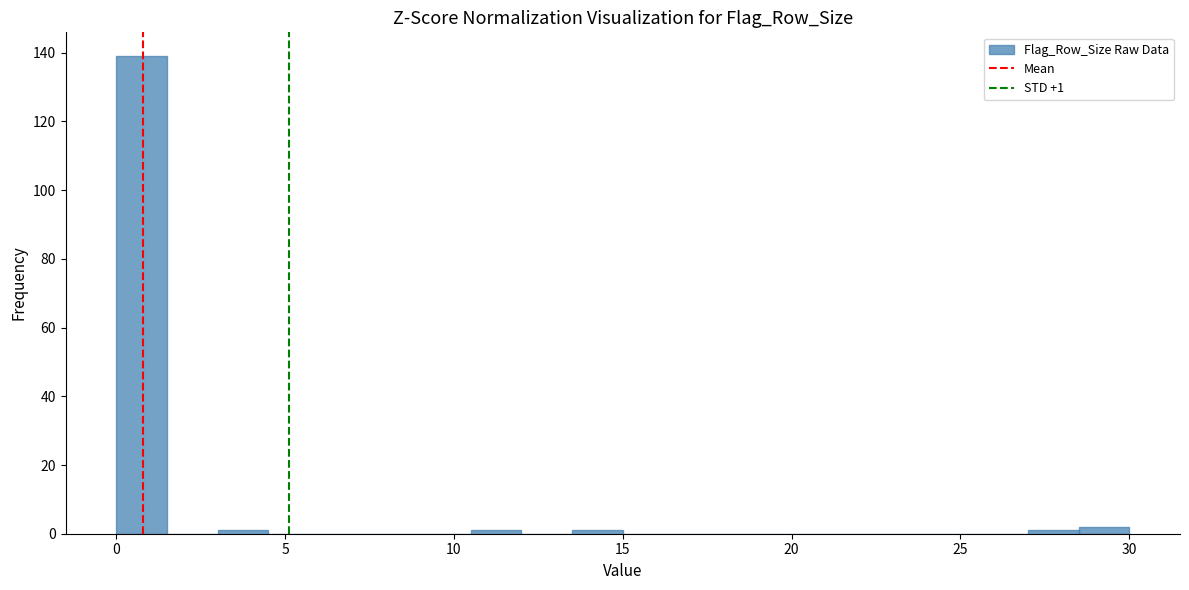

Read against the x-axis, roughly where is the centre of the tallest bar?

1.0